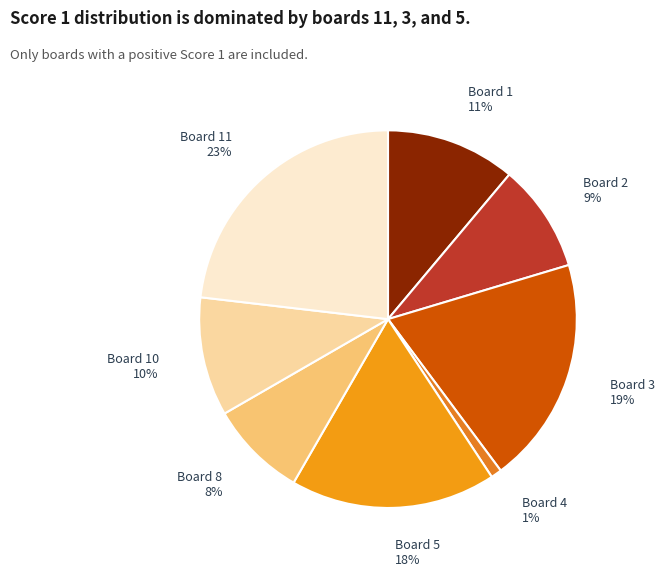

Do Board 10 and Board 2 together represent more than half of the pie?

No